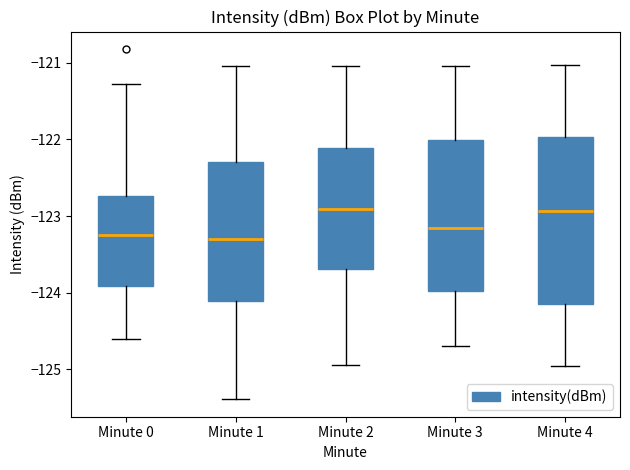

Where is the upper edge of the box for Minute 0 on the y-axis? The values are not printed on the chart, so give them approximately, as read against the axis.

-122.7